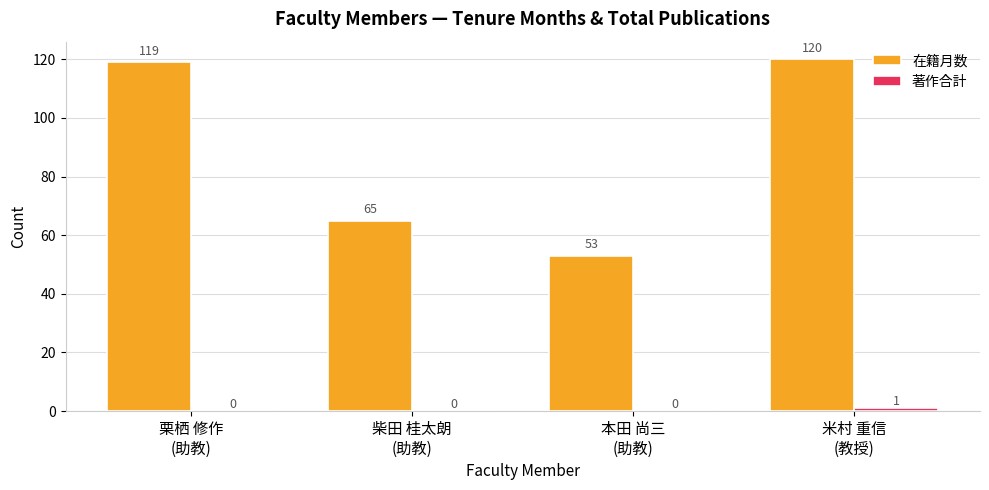

How many groups of bars are there?

4